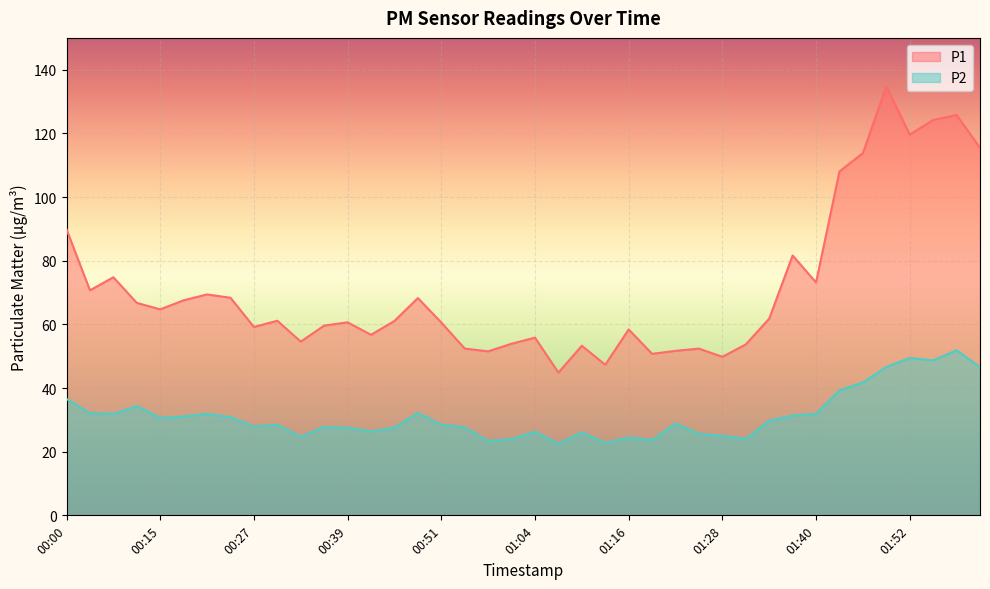

What is the total value across all series at 00:24?

99.2